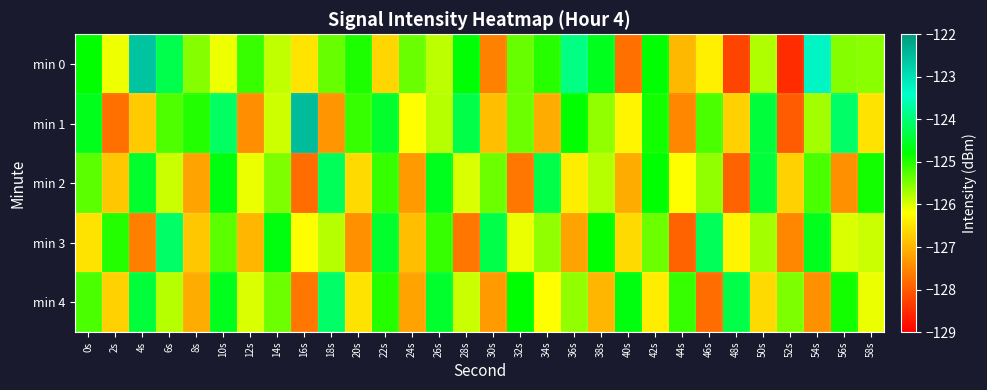

Which has a higher value, 38s or 54s?

54s